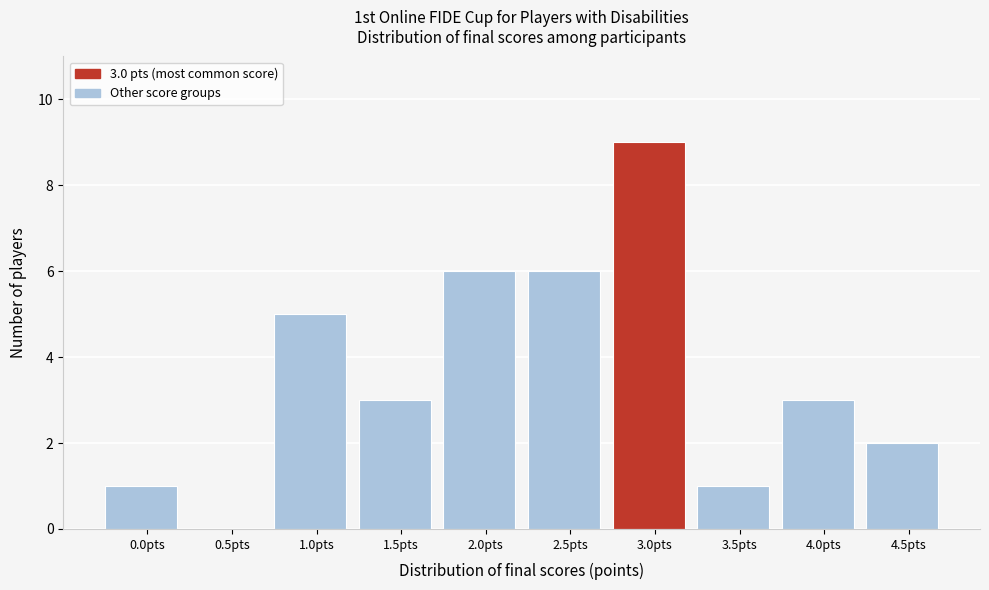

Reading right to left, extract all data points from this chart.

4.5pts=2	4.0pts=3	3.5pts=1	3.0pts=9	2.5pts=6	2.0pts=6	1.5pts=3	1.0pts=5	0.5pts=0	0.0pts=1